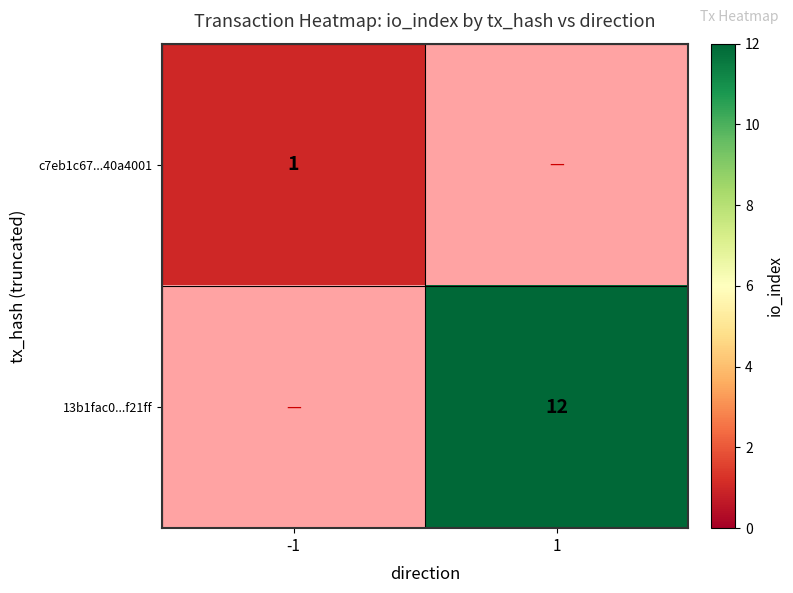

What is the smallest value displayed?

1.0